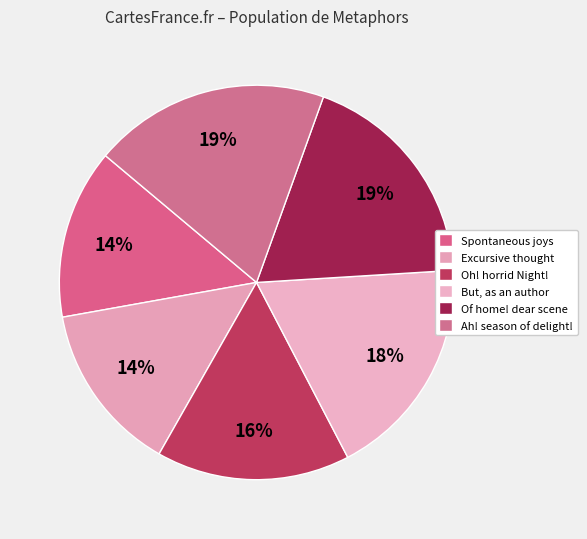

How many slices are in this pie chart?

6